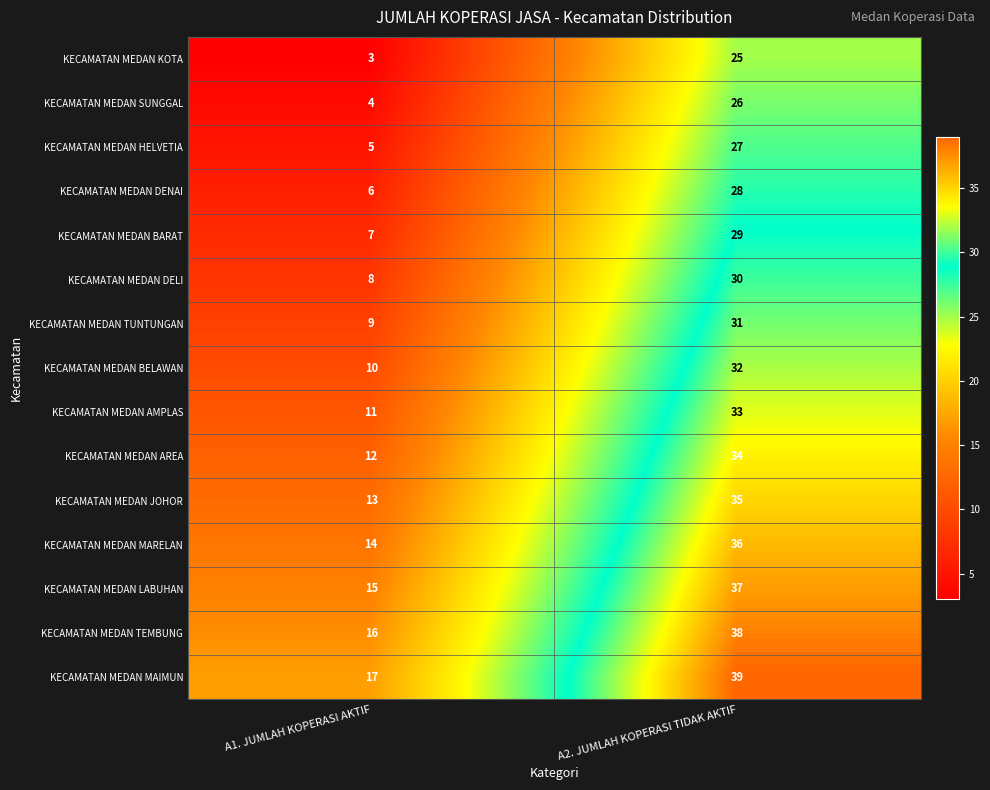

Reading right to left, extract all data points from this chart.

KECAMATAN MEDAN KOTA: 25	3
KECAMATAN MEDAN SUNGGAL: 26	4
KECAMATAN MEDAN HELVETIA: 27	5
KECAMATAN MEDAN DENAI: 28	6
KECAMATAN MEDAN BARAT: 29	7
KECAMATAN MEDAN DELI: 30	8
KECAMATAN MEDAN TUNTUNGAN: 31	9
KECAMATAN MEDAN BELAWAN: 32	10
KECAMATAN MEDAN AMPLAS: 33	11
KECAMATAN MEDAN AREA: 34	12
KECAMATAN MEDAN JOHOR: 35	13
KECAMATAN MEDAN MARELAN: 36	14
KECAMATAN MEDAN LABUHAN: 37	15
KECAMATAN MEDAN TEMBUNG: 38	16
KECAMATAN MEDAN MAIMUN: 39	17